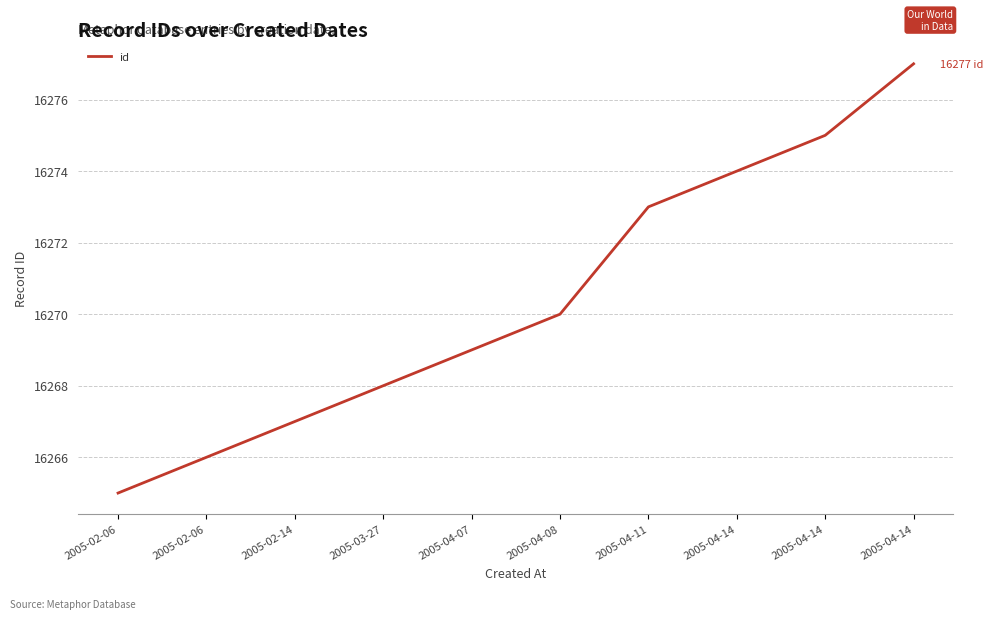

Reading right to left, extract all data points from this chart.

16277	16275	16274	16273	16270	16269	16268	16267	16266	16265